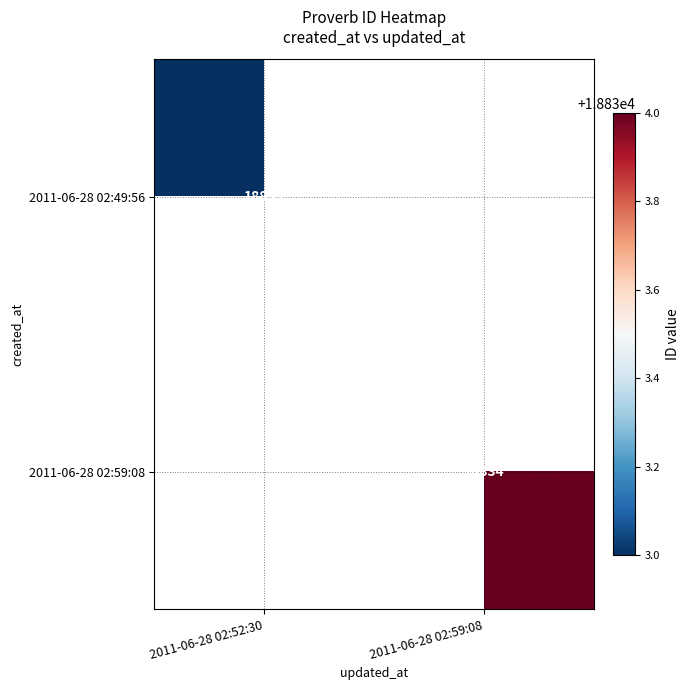

Is it true that 2011-06-28 02:49:56 equals 5519 at 2011-06-28 02:52:30?

False